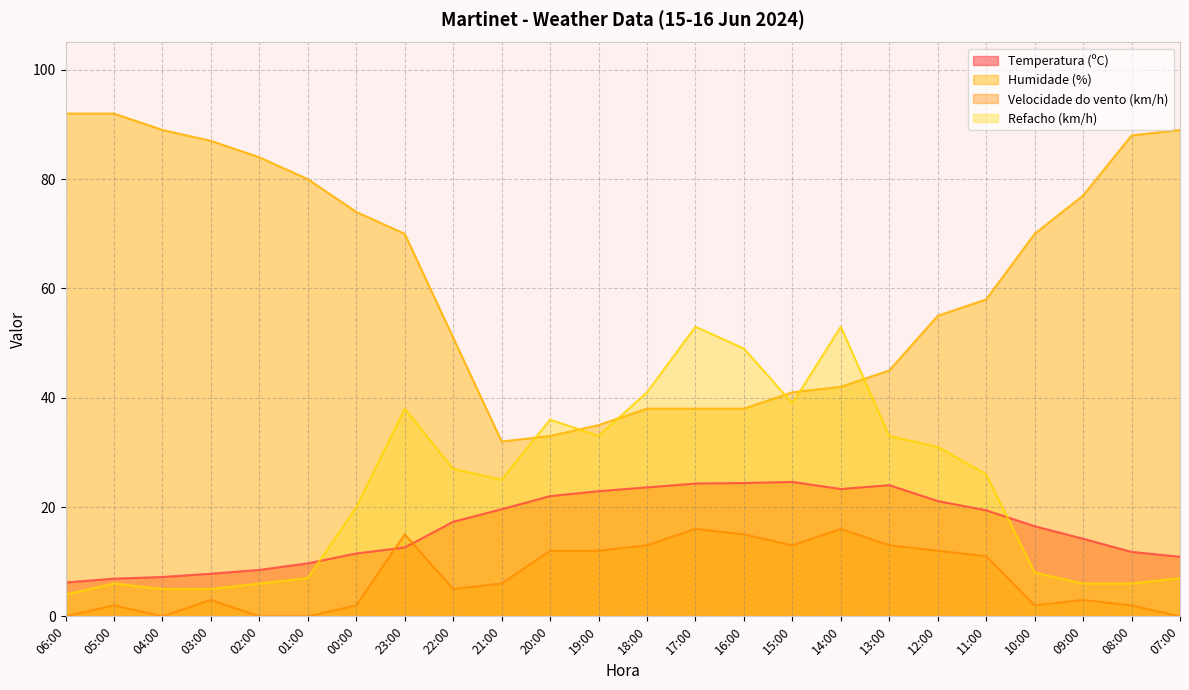

Reading left to right, transcribe all the data shown in this chart.

Temperatura (ºC): 06:00=6.2	05:00=6.9	04:00=7.2	03:00=7.8	02:00=8.5	01:00=9.7	00:00=11.5	23:00=12.6	22:00=17.3	21:00=19.6	20:00=22.0	19:00=22.9	18:00=23.6	17:00=24.3	16:00=24.4	15:00=24.6	14:00=23.3	13:00=24.0	12:00=21.1	11:00=19.4	10:00=16.5	09:00=14.2	08:00=11.8	07:00=10.9
Humidade (%): 06:00=92.0	05:00=92.0	04:00=89.0	03:00=87.0	02:00=84.0	01:00=80.0	00:00=74.0	23:00=70.0	22:00=51.0	21:00=32.0	20:00=33.0	19:00=35.0	18:00=38.0	17:00=38.0	16:00=38.0	15:00=41.0	14:00=42.0	13:00=45.0	12:00=55.0	11:00=58.0	10:00=70.0	09:00=77.0	08:00=88.0	07:00=89.0
Velocidade do vento (km/h): 06:00=0.0	05:00=2.0	04:00=0.0	03:00=3.0	02:00=0.0	01:00=0.0	00:00=2.0	23:00=15.0	22:00=5.0	21:00=6.0	20:00=12.0	19:00=12.0	18:00=13.0	17:00=16.0	16:00=15.0	15:00=13.0	14:00=16.0	13:00=13.0	12:00=12.0	11:00=11.0	10:00=2.0	09:00=3.0	08:00=2.0	07:00=0.0
Refacho (km/h): 06:00=4.0	05:00=6.0	04:00=5.0	03:00=5.0	02:00=6.0	01:00=7.0	00:00=20.0	23:00=38.0	22:00=27.0	21:00=25.0	20:00=36.0	19:00=33.0	18:00=41.0	17:00=53.0	16:00=49.0	15:00=39.0	14:00=53.0	13:00=33.0	12:00=31.0	11:00=26.0	10:00=8.0	09:00=6.0	08:00=6.0	07:00=7.0